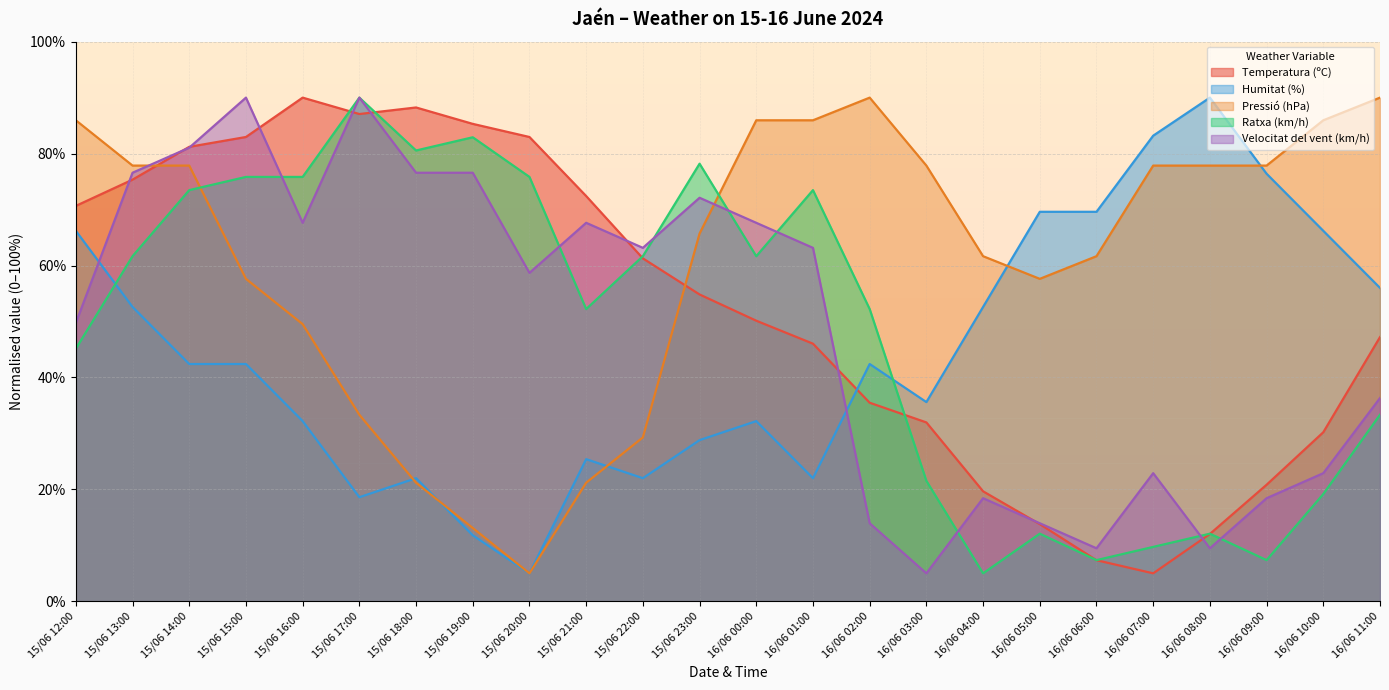

What is the average value of the Pressió (hPa) series?

61.2